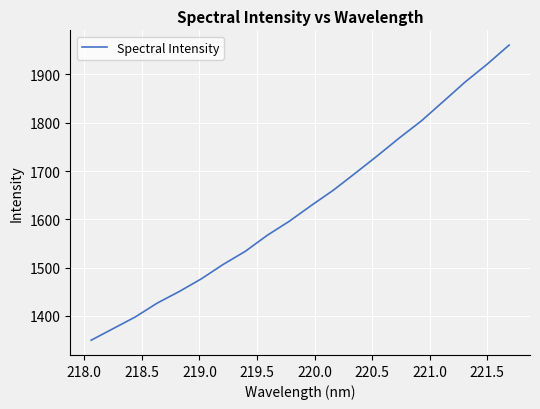

What is the smallest value displayed?

1349.9